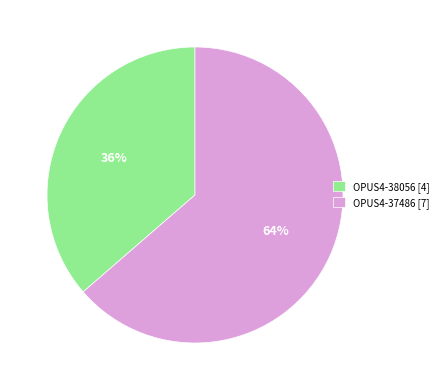

What is the largest slice in the pie chart?

OPUS4-37486